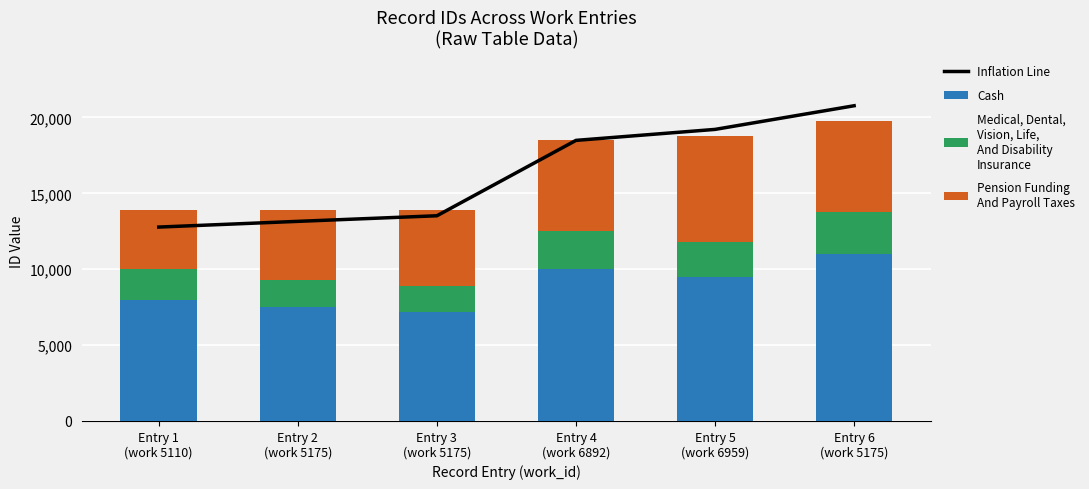

What is the approximate value of Inflation Line at Entry 2
(work 5175)?

13155.1